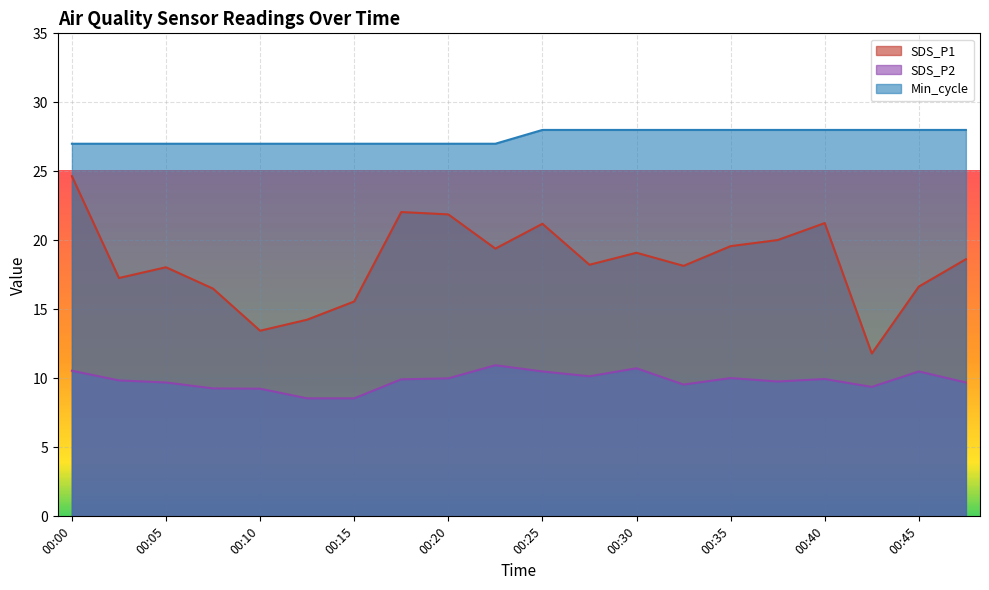

Rank the series at 00:25 from lowest to highest value.

SDS_P2, SDS_P1, Min_cycle